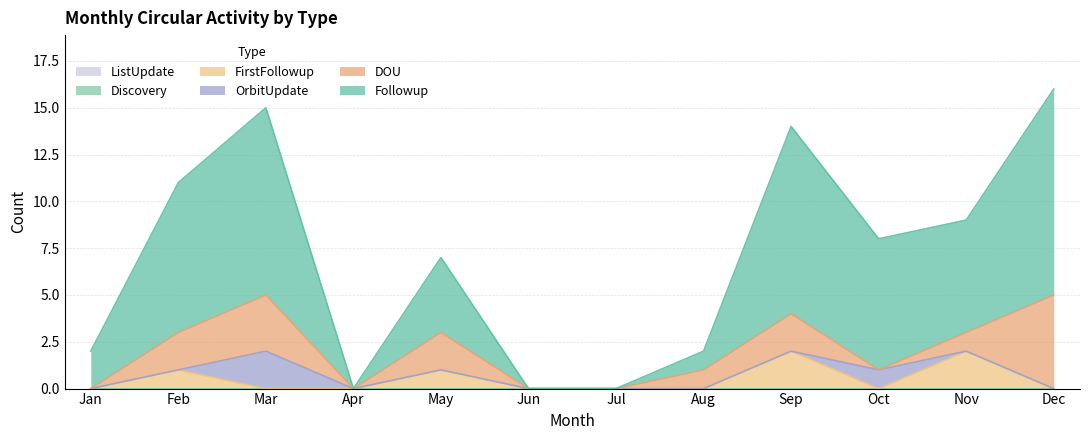

Reading left to right, list all the values displayed in this chart.

Followup: Jan=2	Feb=8	Mar=10	Apr=0	May=4	Jun=0	Jul=0	Aug=1	Sep=10	Oct=7	Nov=6	Dec=11
DOU: Jan=0	Feb=2	Mar=3	Apr=0	May=2	Jun=0	Jul=0	Aug=1	Sep=2	Oct=0	Nov=1	Dec=5
OrbitUpdate: Jan=0	Feb=0	Mar=2	Apr=0	May=0	Jun=0	Jul=0	Aug=0	Sep=0	Oct=1	Nov=0	Dec=0
FirstFollowup: Jan=0	Feb=1	Mar=0	Apr=0	May=1	Jun=0	Jul=0	Aug=0	Sep=2	Oct=0	Nov=2	Dec=0
Discovery: Jan=0	Feb=0	Mar=0	Apr=0	May=0	Jun=0	Jul=0	Aug=0	Sep=0	Oct=0	Nov=0	Dec=0
ListUpdate: Jan=0	Feb=0	Mar=0	Apr=0	May=0	Jun=0	Jul=0	Aug=0	Sep=0	Oct=0	Nov=0	Dec=0